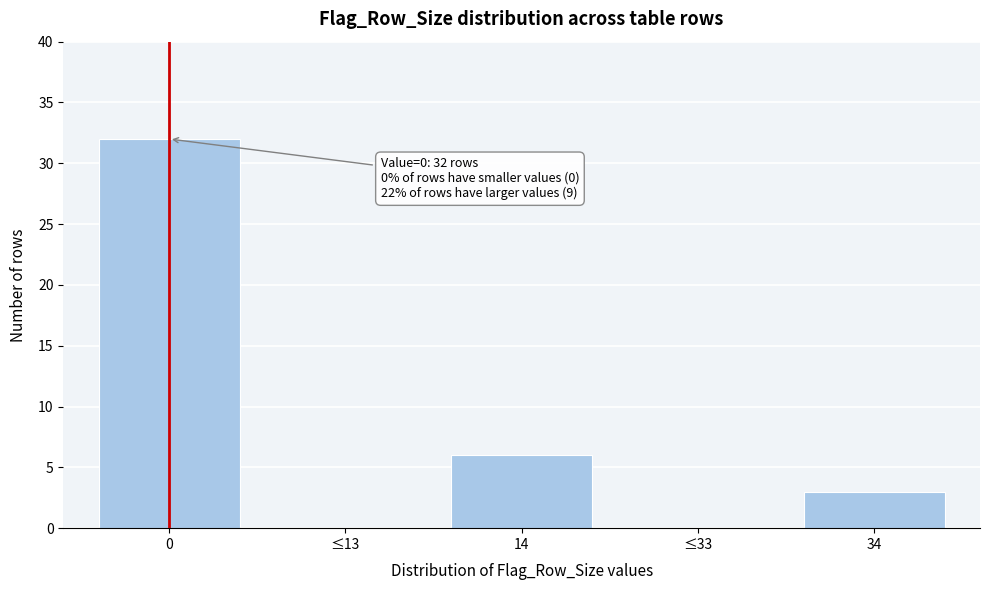

Reading right to left, extract all data points from this chart.

34=3	≤33=0	14=6	≤13=0	0=32